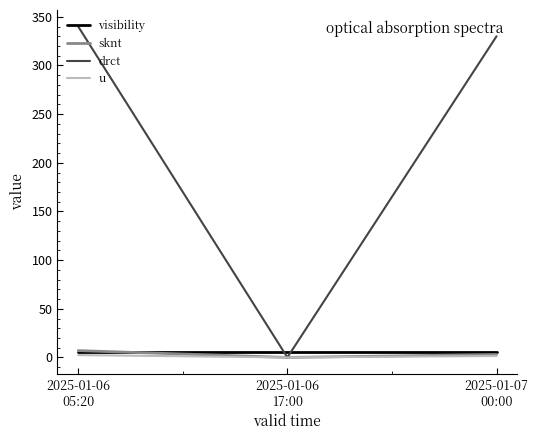

Does the chart display data point markers on the line(s)?

No